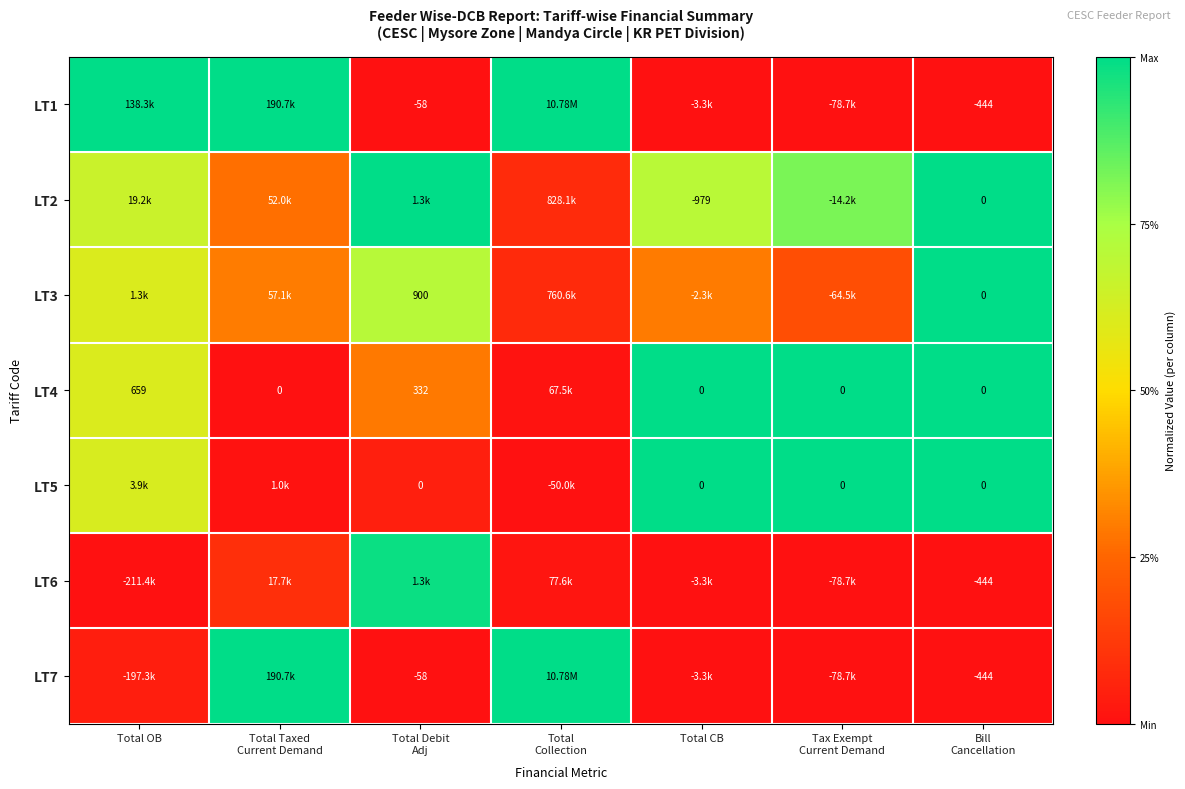

Rank the series at Total OB from highest to lowest value.

LT1, LT2, LT5, LT3, LT4, LT7, LT6